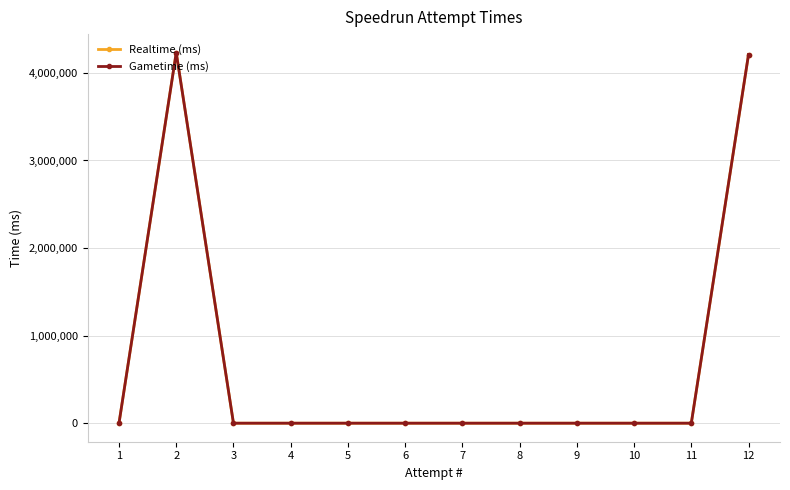

List the labels in order of Gametime (ms) value, largest first.

2, 12, 1, 3, 4, 5, 6, 7, 8, 9, 10, 11